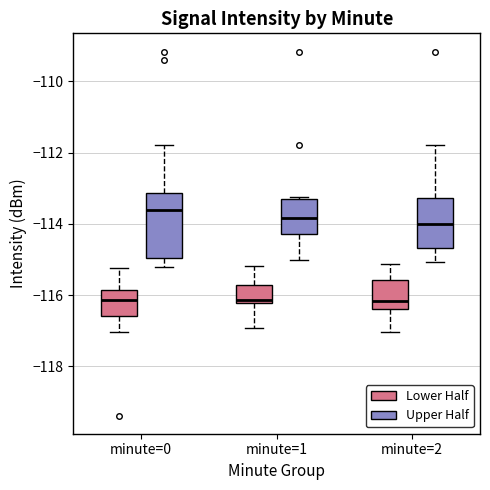

Reading left to right, transcribe this box plot: for each box, give where its median line is, the range the box spans, and where its two whiskers end, as read against the y-axis. The values are not printed on the chart, so give them approximately, as read against the axis.

minute=0 (Lower Half): median -116.2, box -116.6 to -115.8, whiskers -117.0 to -115.2
minute=0 (Upper Half): median -113.6, box -115.0 to -113.2, whiskers -115.2 to -111.8
minute=1 (Lower Half): median -116.2 (just above the box's lower edge), box -116.2 to -115.8, whiskers -117.0 to -115.2
minute=1 (Upper Half): median -113.8, box -114.2 to -113.4, whiskers -115.0 to -113.2
minute=2 (Lower Half): median -116.2, box -116.4 to -115.6, whiskers -117.0 to -115.2
minute=2 (Upper Half): median -114.0, box -114.6 to -113.2, whiskers -115.0 to -111.8